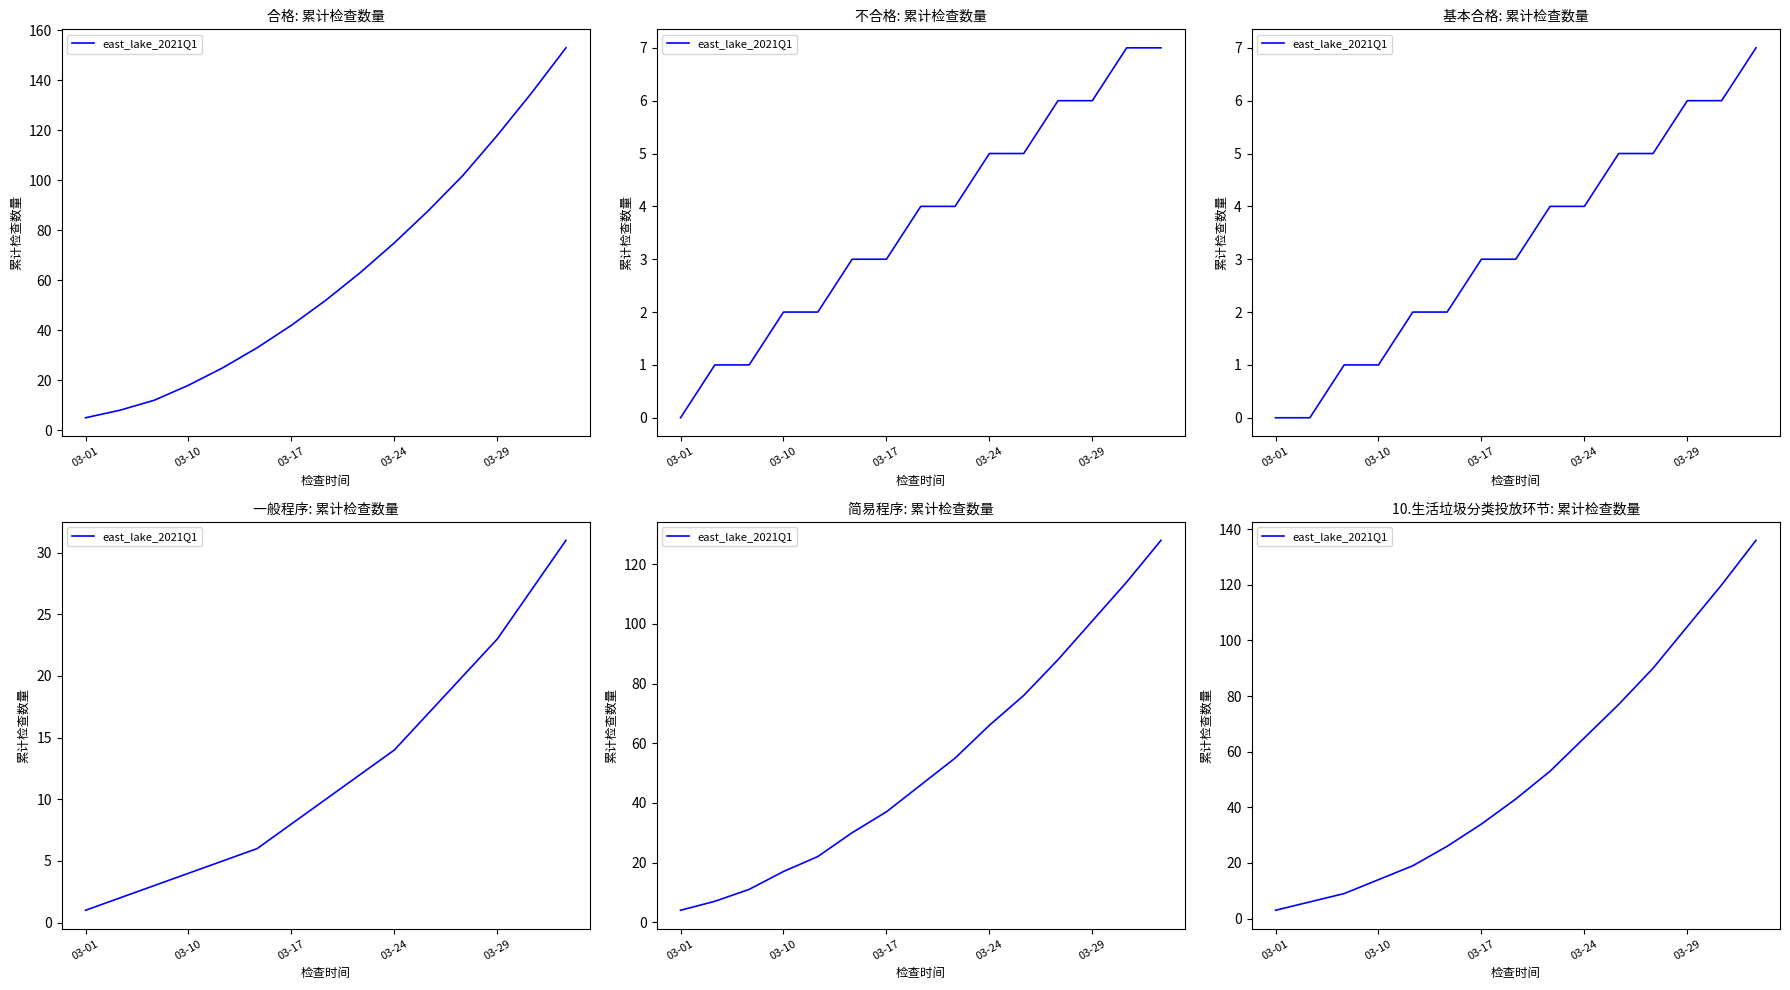

Approximately how many times larger is the value at 14 compared to 13?

1.1